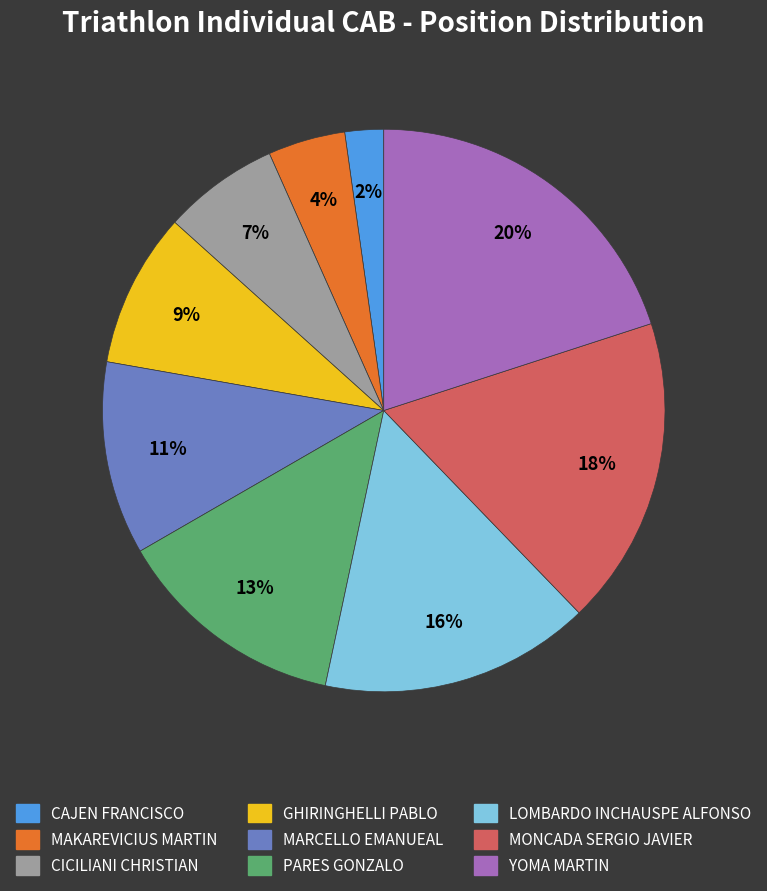

Approximately how many times larger is the value at MARCELLO EMANUEAL compared to LOMBARDO INCHAUSPE ALFONSO?

0.7